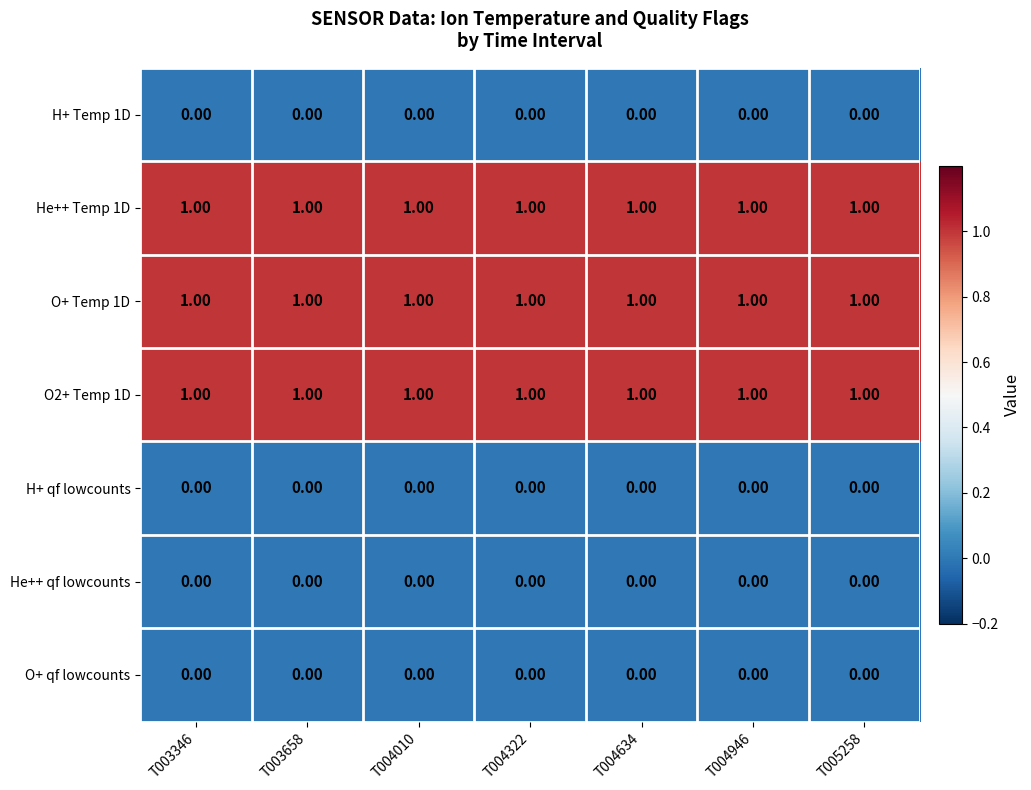

What is the total value across all series at T005258?

3